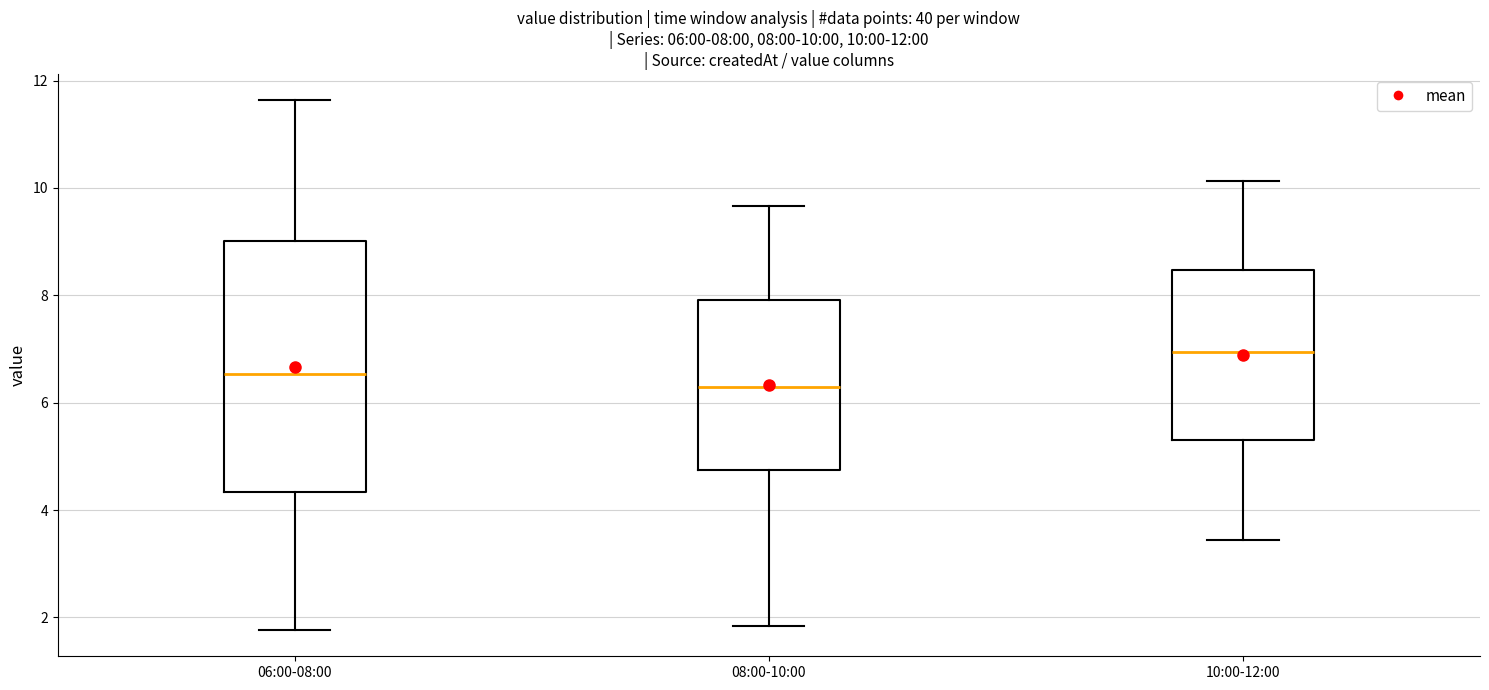

Comparing the boxes themselves (not the whiskers), which one is the tallest?

06:00-08:00